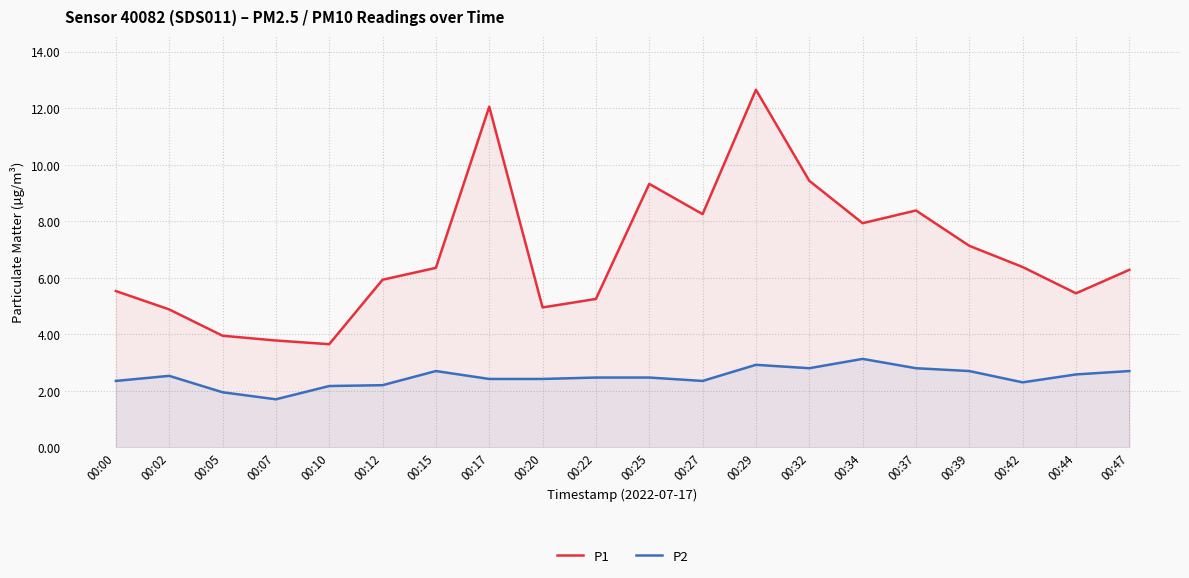

At 00:22, list the series in order from largest to smallest.

P1, P2